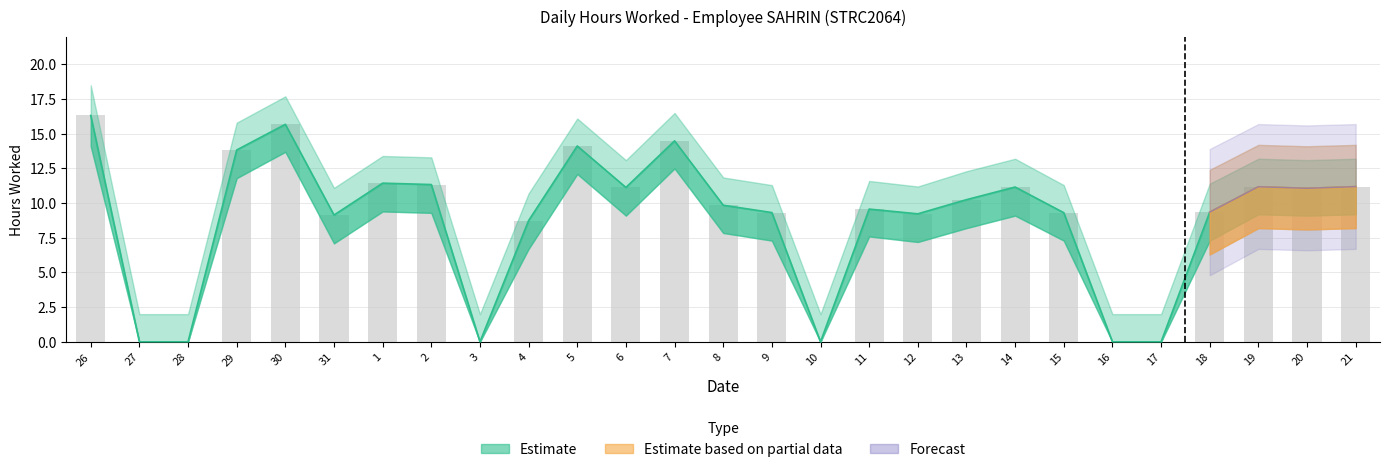

The Upper Band series shows 2.9 at 16. True or false?

False